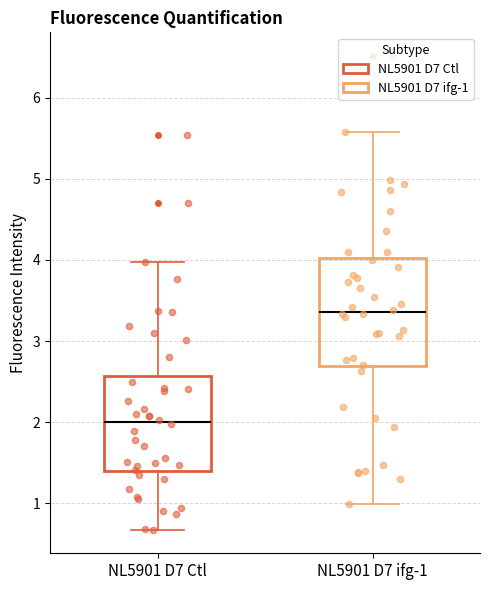

Which box's median line is the highest?

NL5901 D7 ifg-1